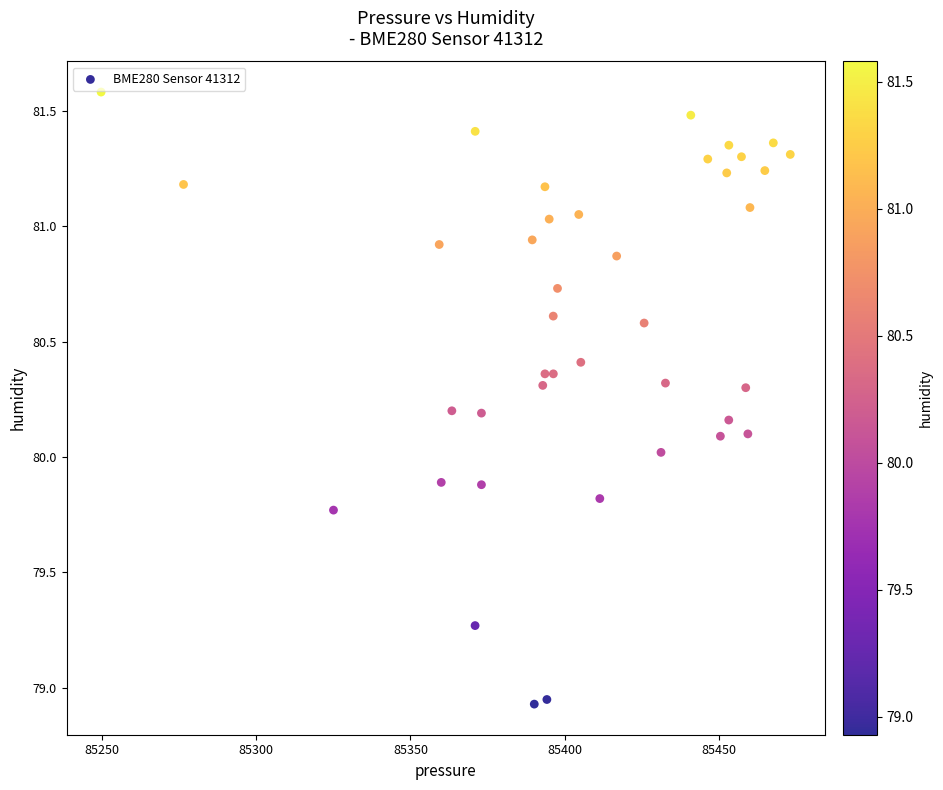

What is the range of X values (max minus min)?

223.4